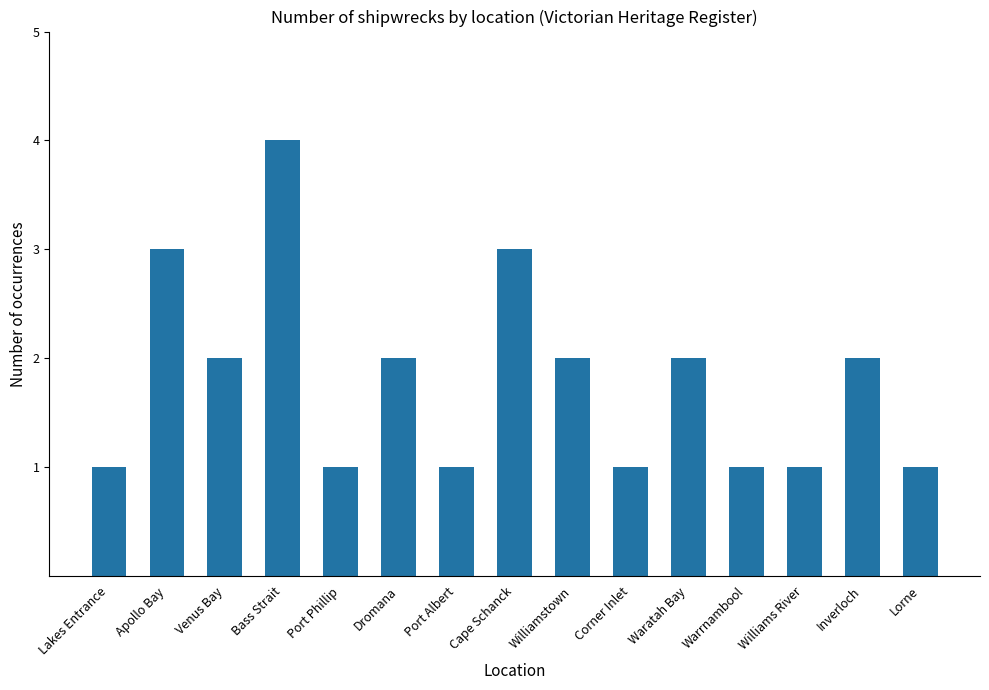

Which category has the highest value across all series?

Bass Strait